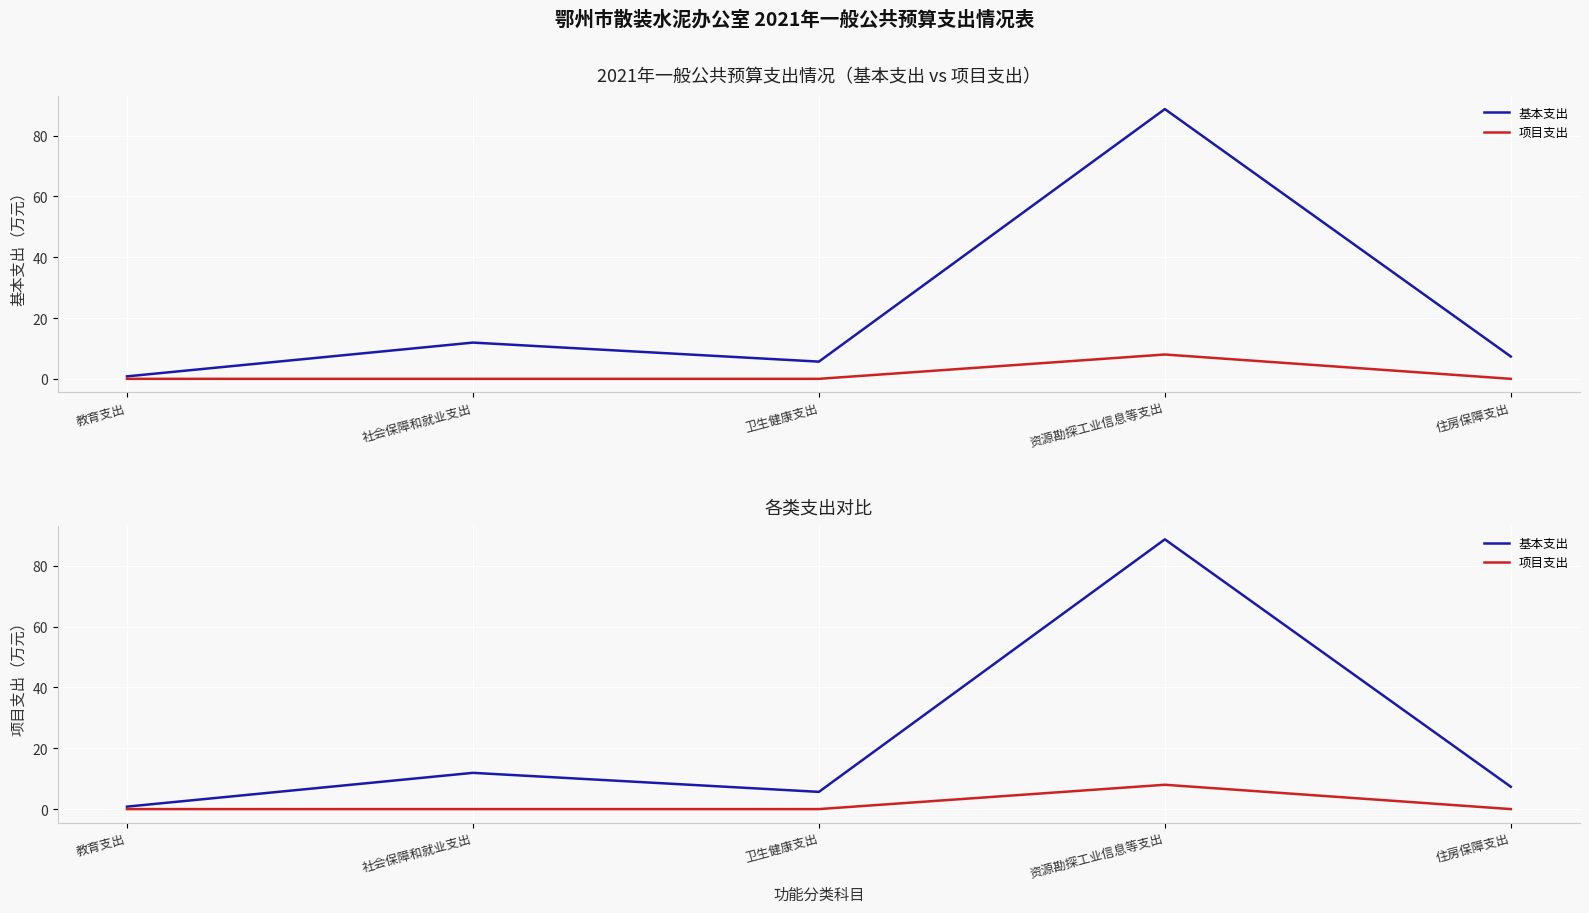

True or false: 基本支出 and 项目支出 intersect in this chart.

False